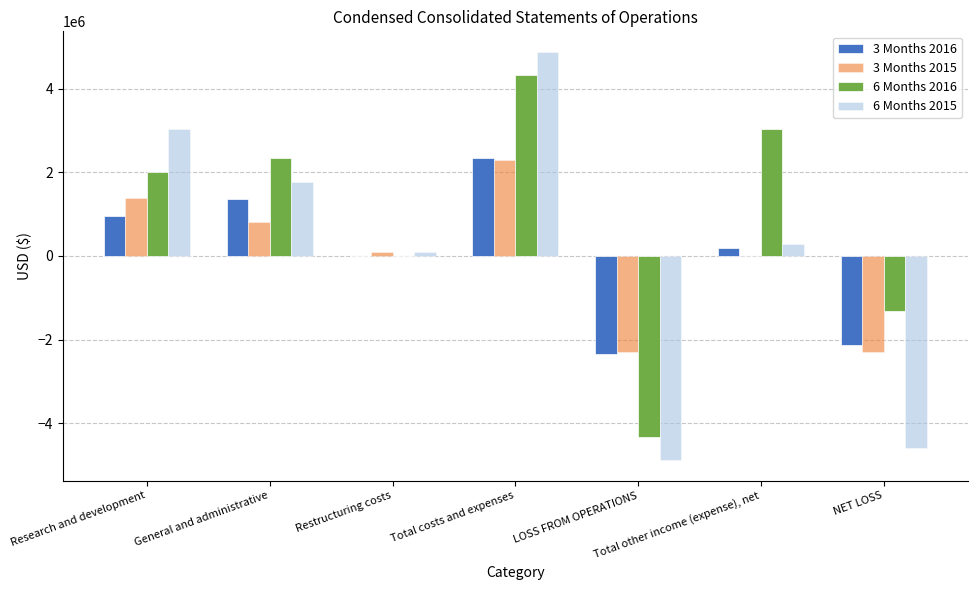

At which category is the sum across all series the highest?

Total costs and expenses